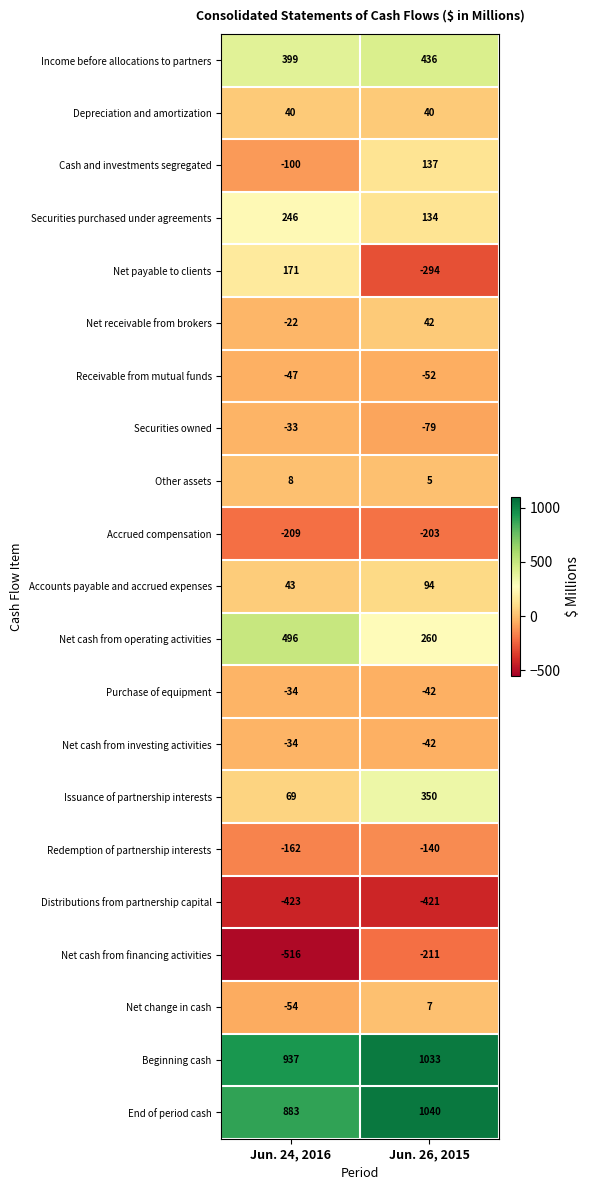

Which category has the highest value across all series?

Jun. 26, 2015